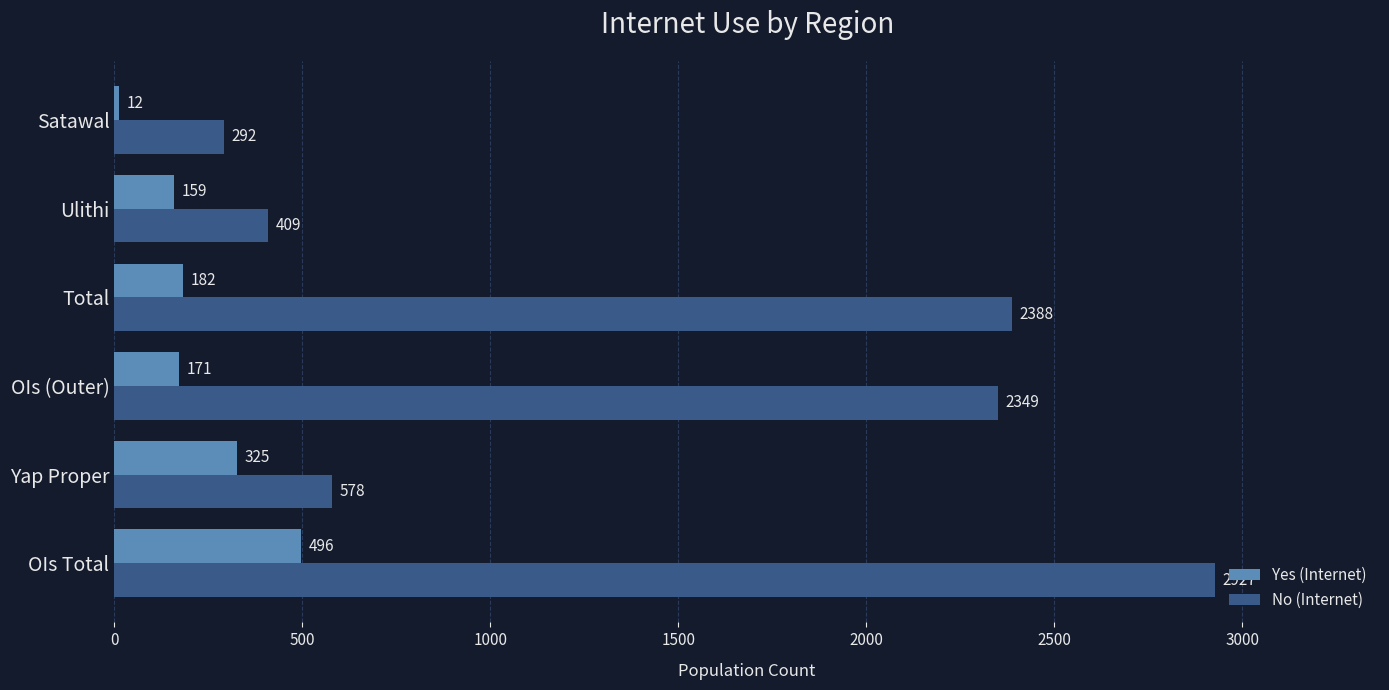

The No (Internet) series shows 130 at Yap Proper. True or false?

False